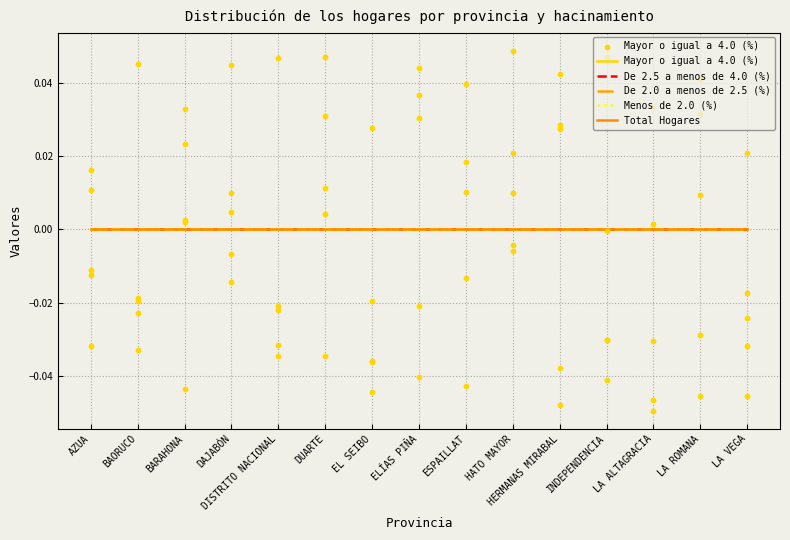

Which series has the largest Y range (max minus min)?

Mayor o igual a 4.0 (%)